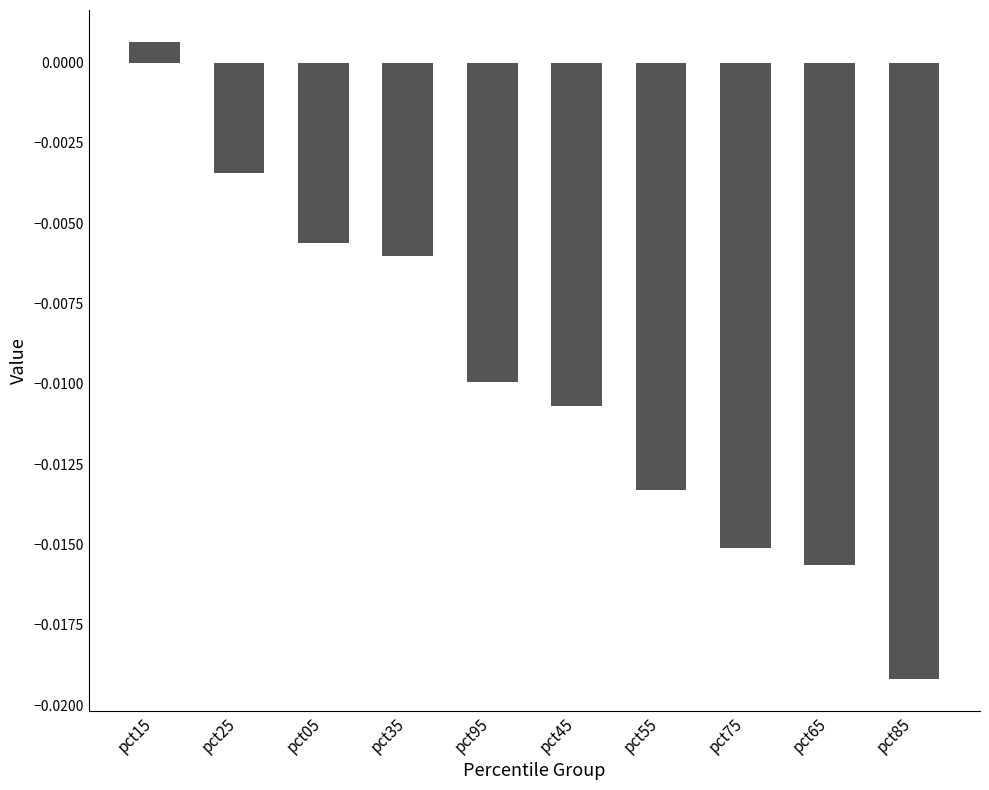

What is the label of the 6th bar from the right?

pct95